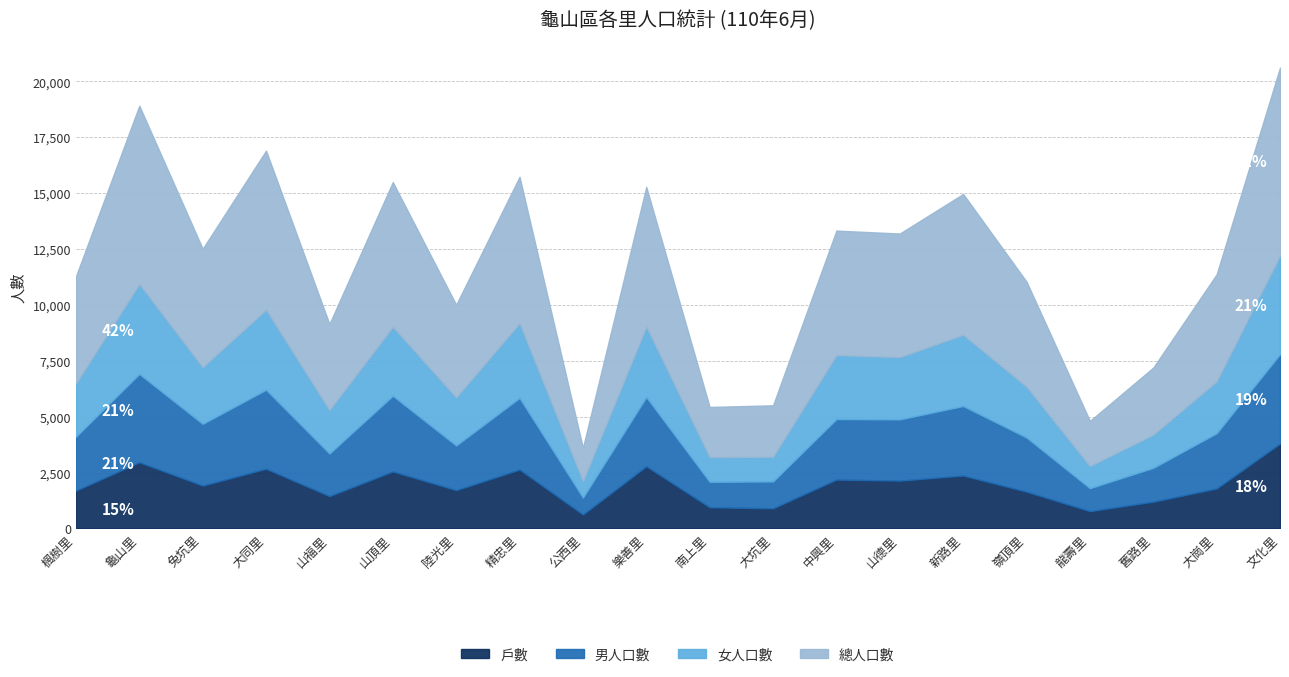

Between 南上里 and 新路里, which series saw the biggest shift?

總人口數